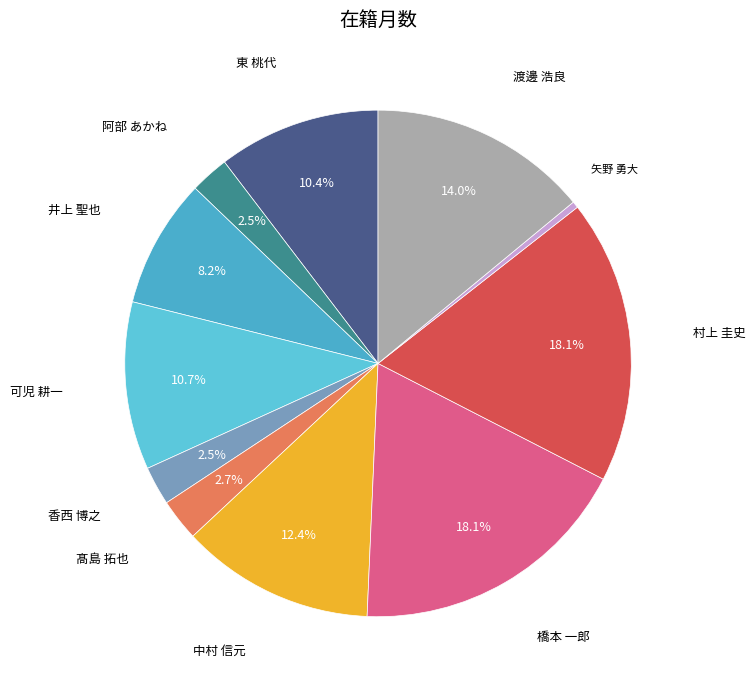

Which has a higher value, 中村 信元 or 橋本 一郎?

橋本 一郎